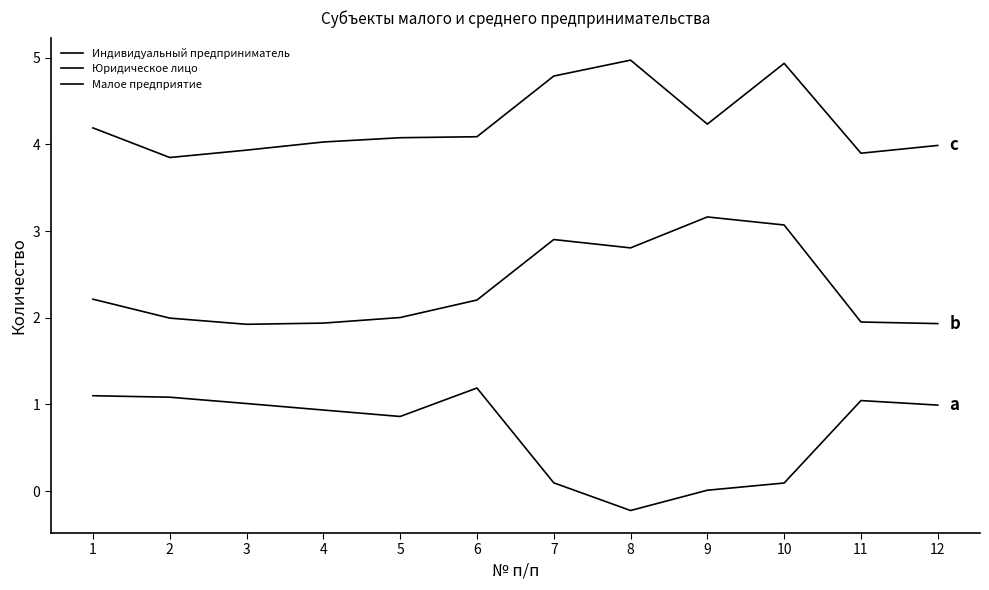

Does the chart have visible grid lines?

No